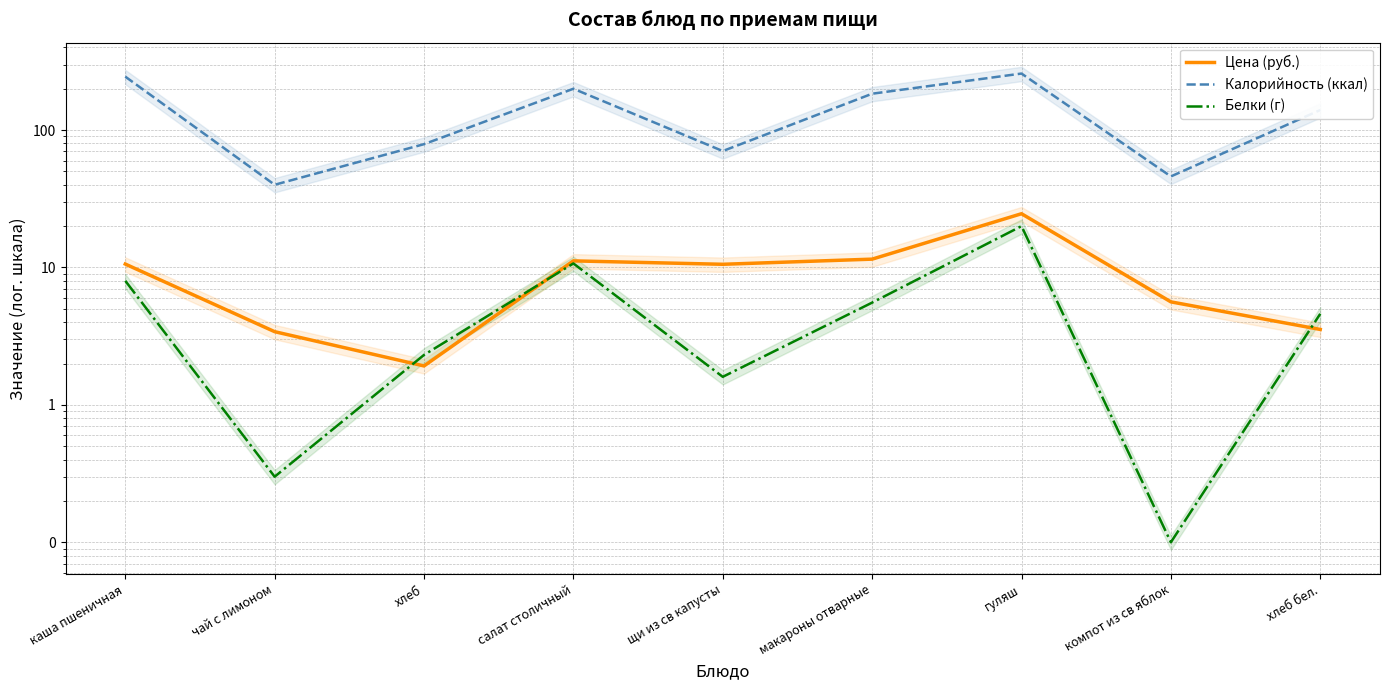

Is the value of Калорийность (ккал) at макароны отварные greater than the value of Цена (руб.) at салат столичный?

Yes